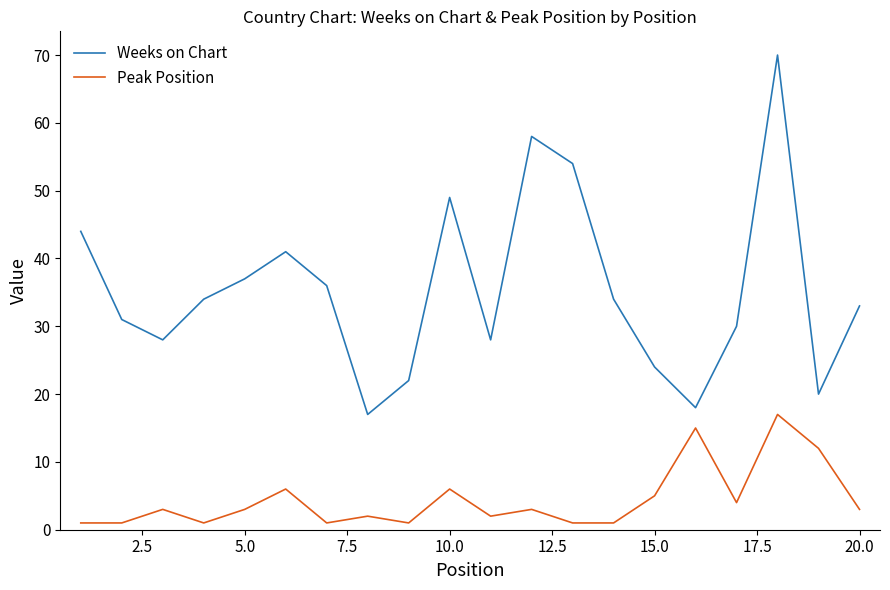

Does the chart display data point markers on the line(s)?

No